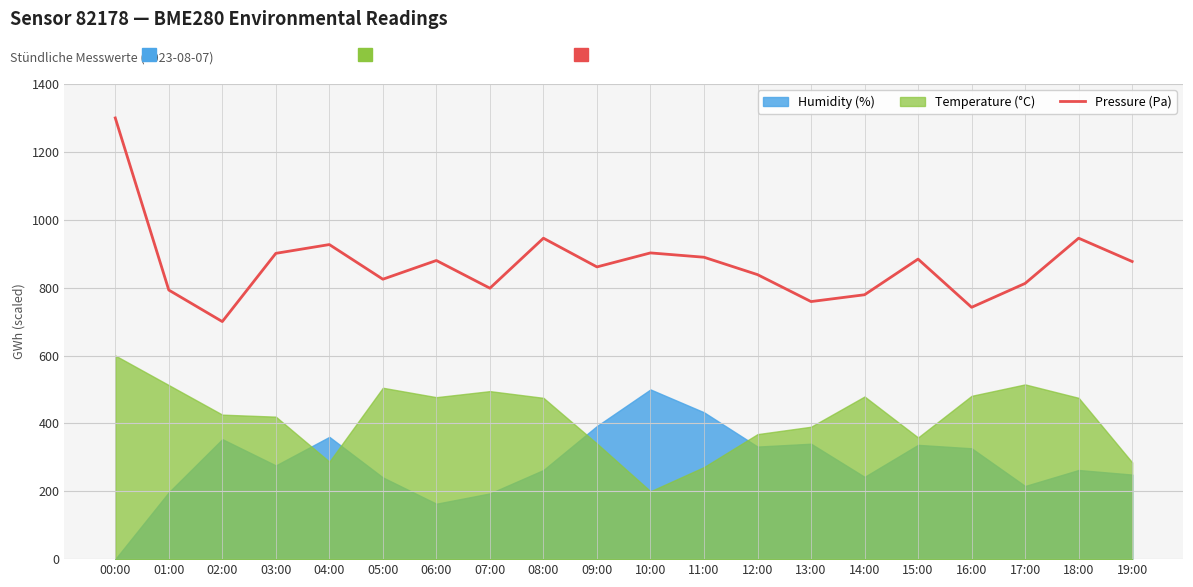

What is the difference between the values at 10:00 and 16:00?

160.3